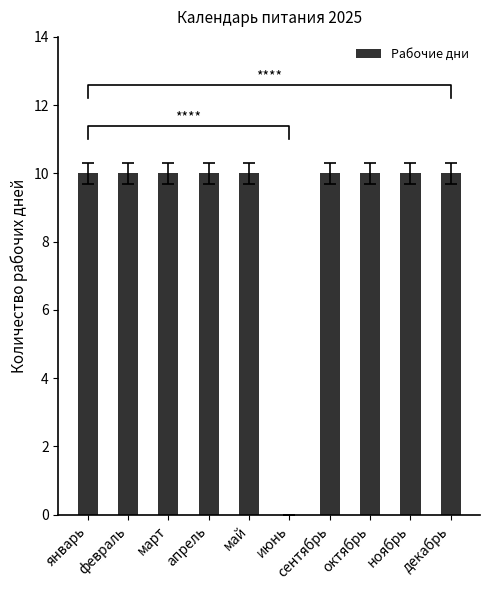

Reading left to right, transcribe all the data shown in this chart.

10	10	10	10	10	0	10	10	10	10